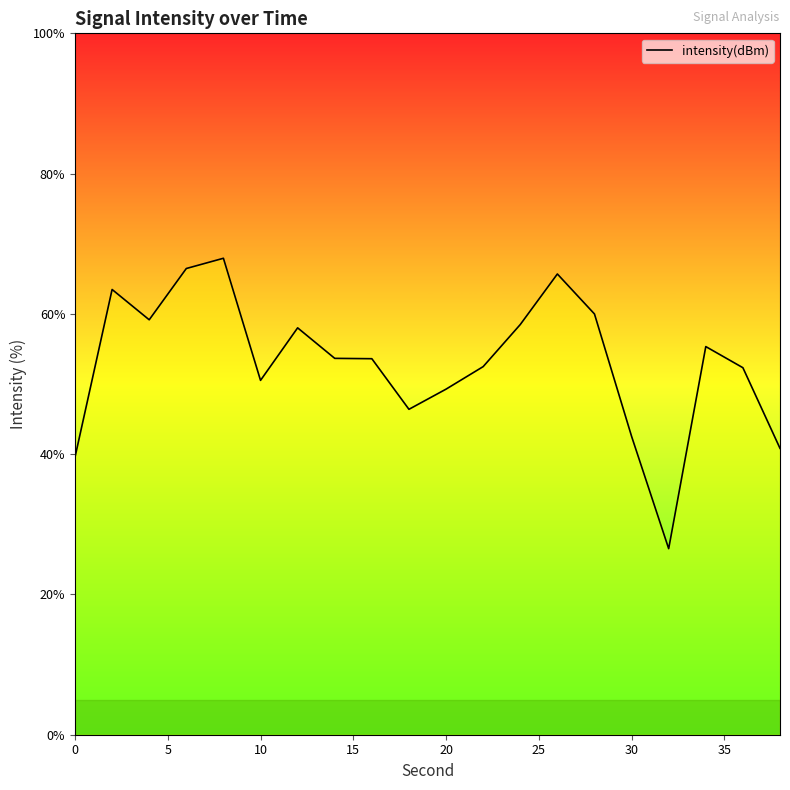

True or false: the data has more than 2 interior local peaks.

True